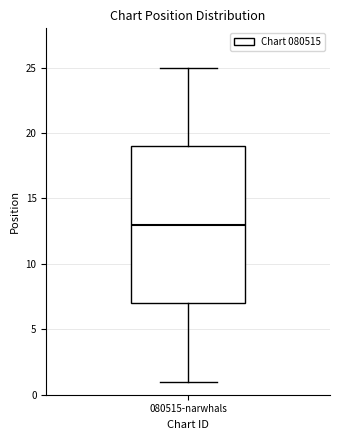

Transcribe this box plot: give where the median line is, the range the box spans, and where the two whiskers end, as read against the y-axis. The values are not printed on the chart, so give them approximately, as read against the axis.

median 13, box 7 to 19, whiskers 1 to 25